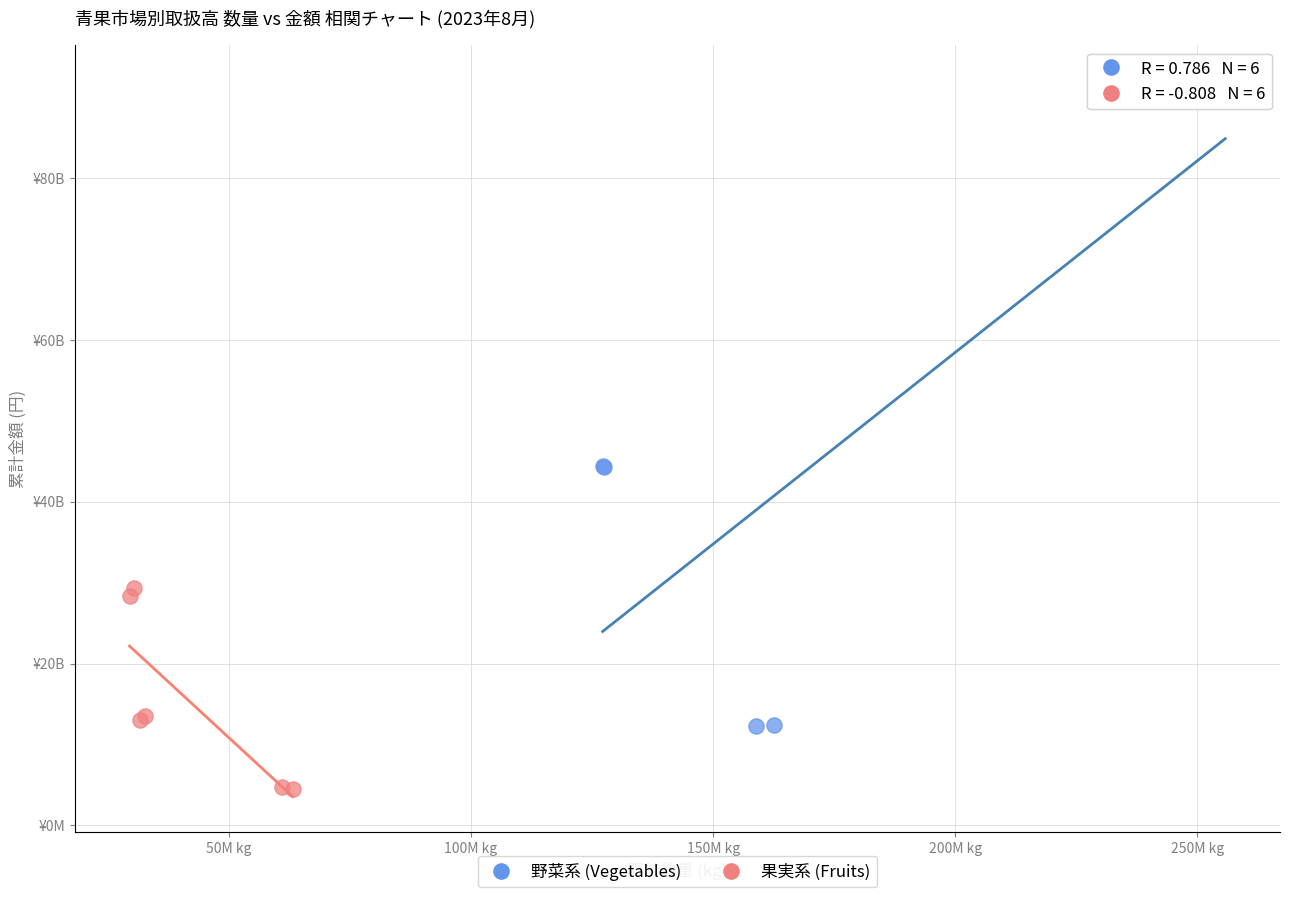

Which series reaches the maximum Y coordinate?

野菜系 (Vegetables)